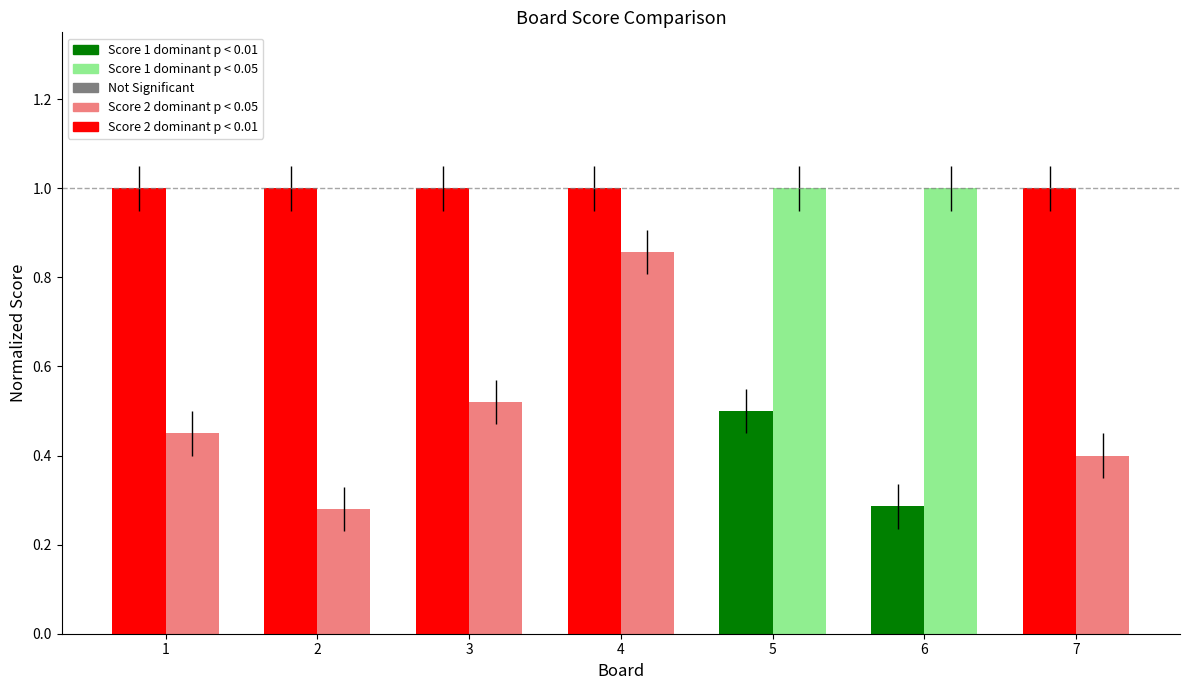

What is the maximum value shown in the chart?

1.0